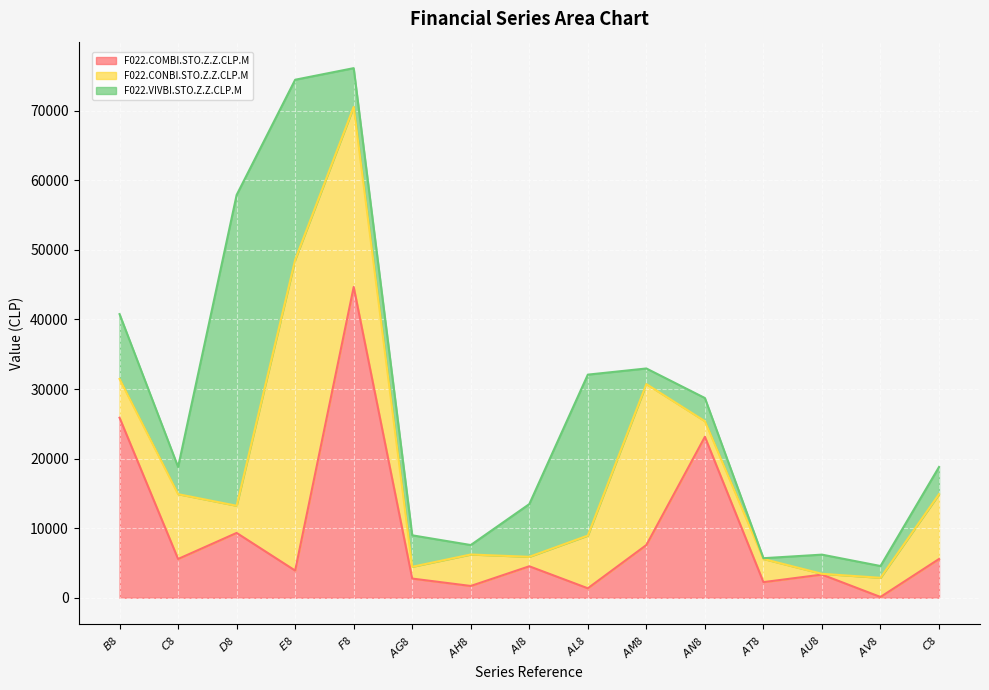

At which category does the chart reach its minimum across all series?

$AV$8